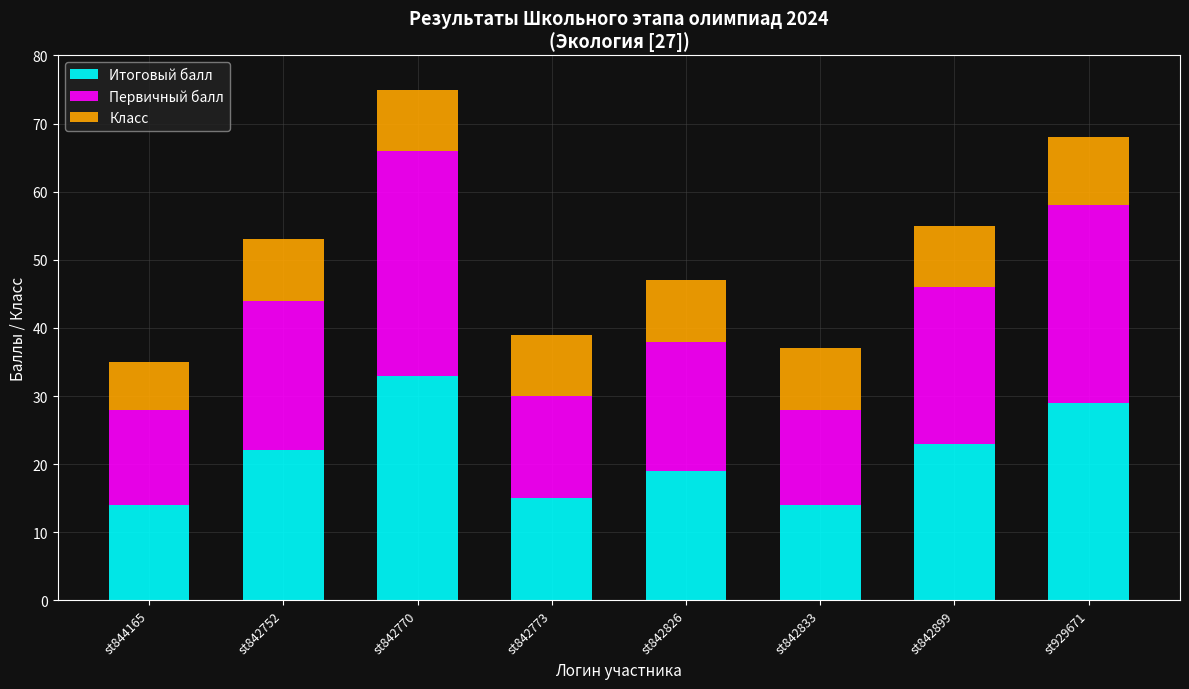

True or false: Итоговый балл has a value of 14 at st844165.

True